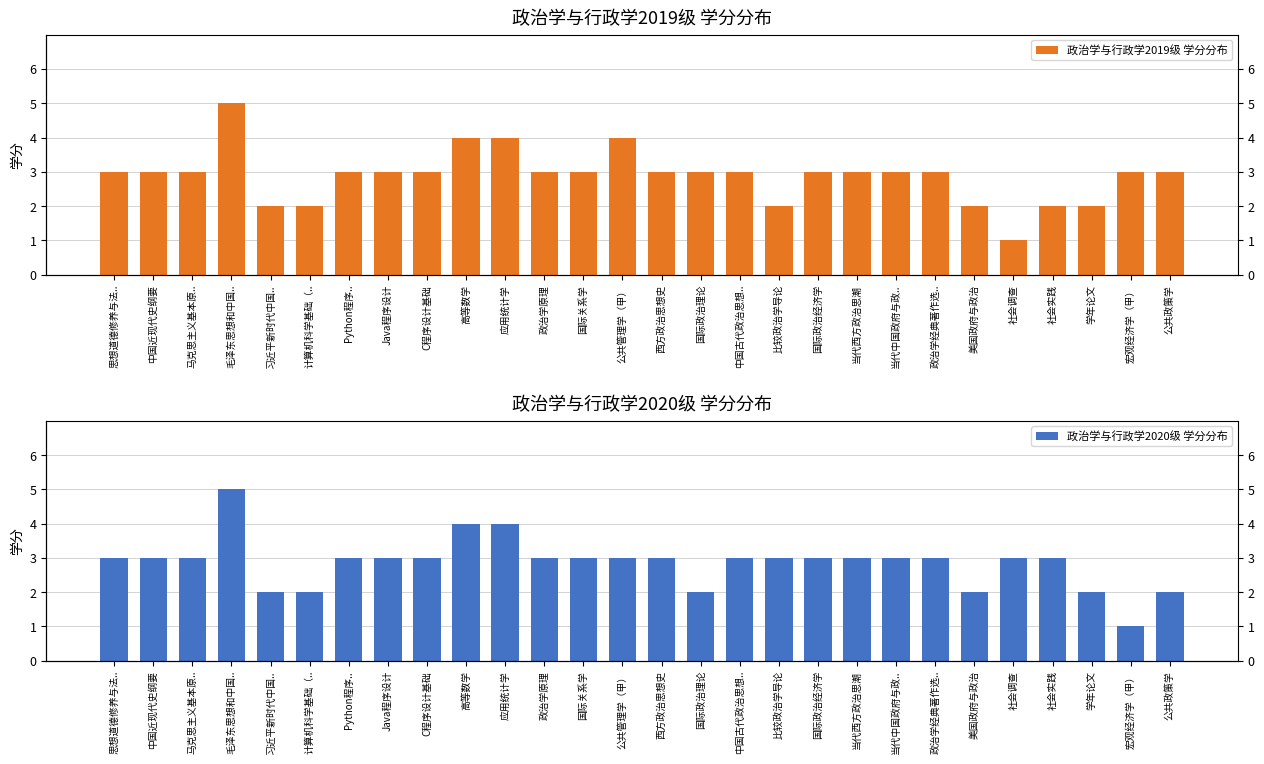

True or false: 政治学与行政学2019级 学分分布 has a value of 2 at 学年论文.

True